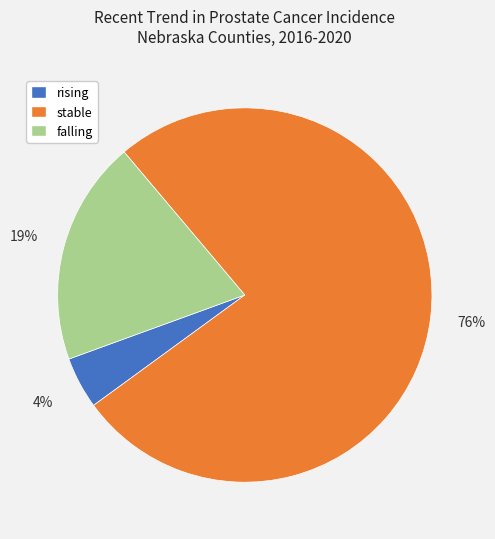

How many segments does this pie chart have?

3